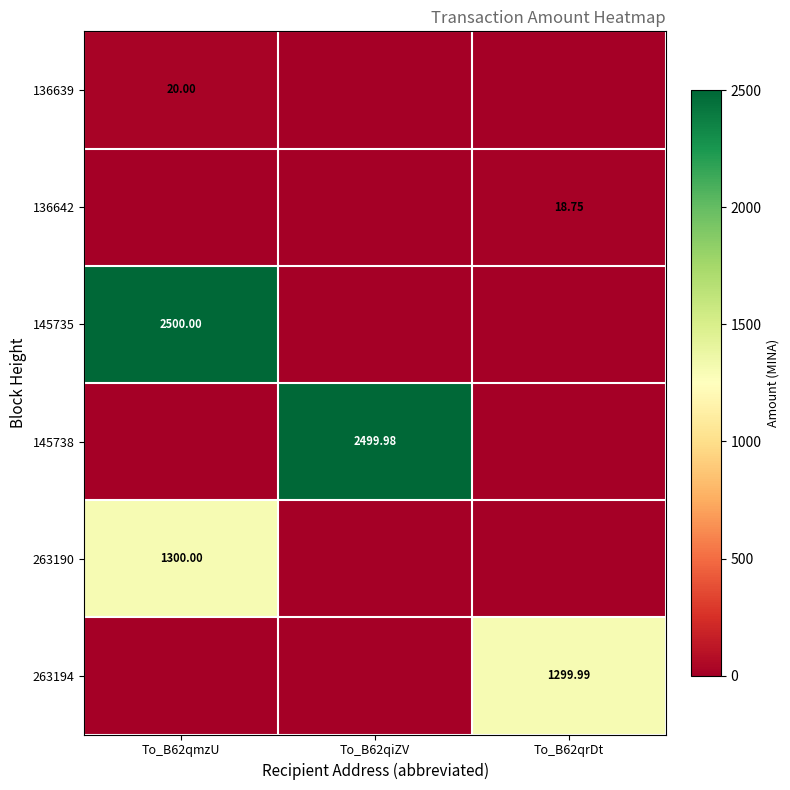

How many series are shown in this chart?

6